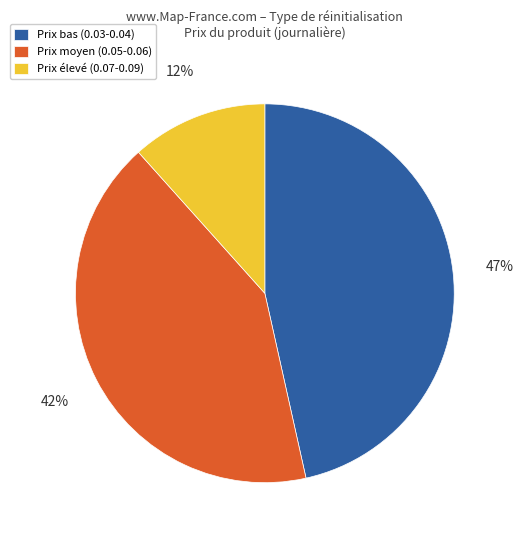

What percentage is the Prix bas (0.03-0.04) slice, to the nearest percent?

47%